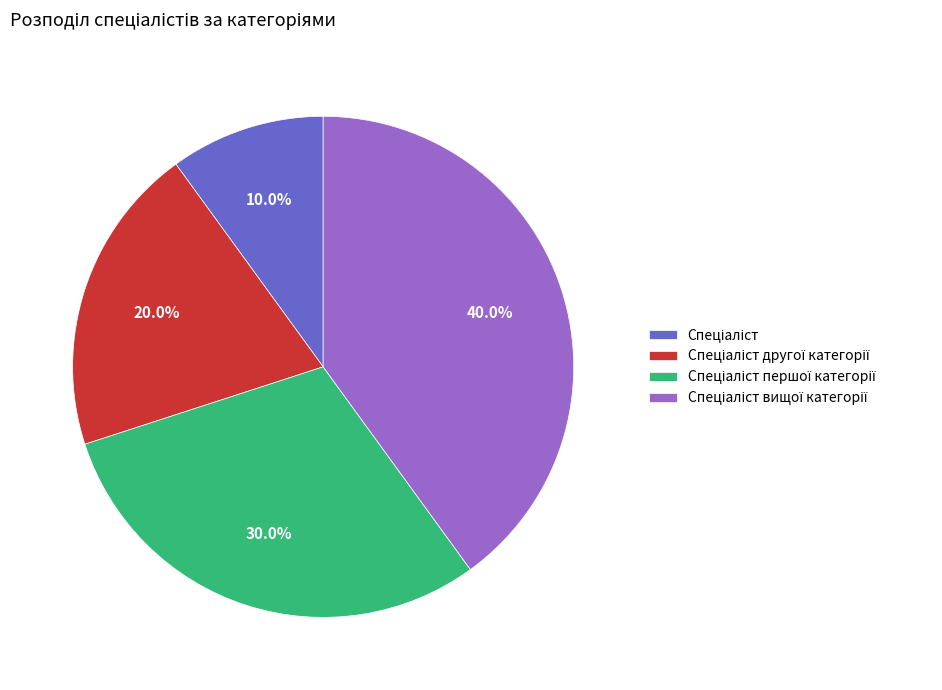

Is there a majority slice in this chart?

No